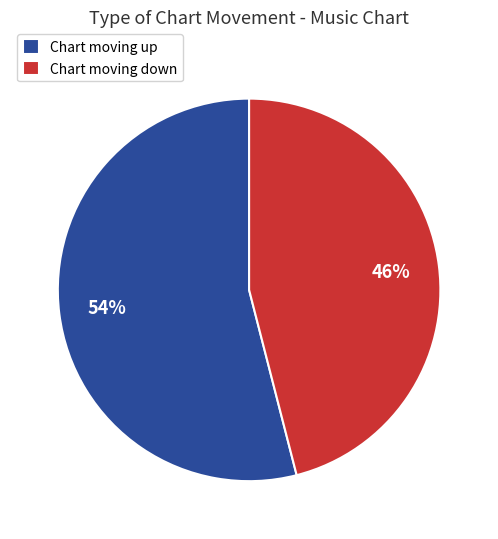

To the nearest percent, what percentage of the pie is Chart moving up?

54%